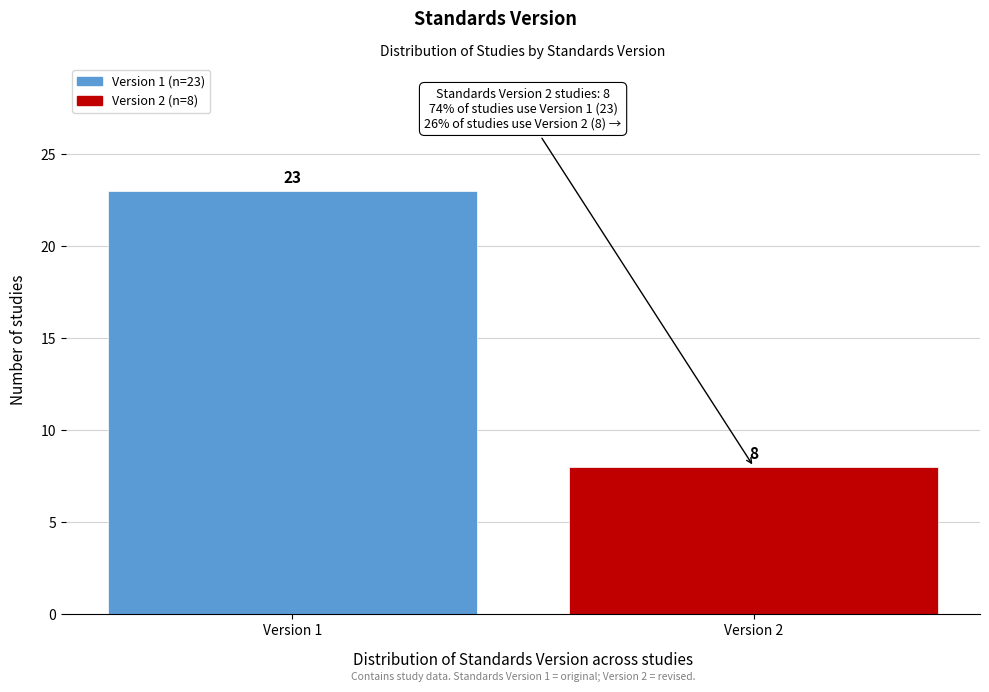

Reading left to right, extract all data points from this chart.

23	8